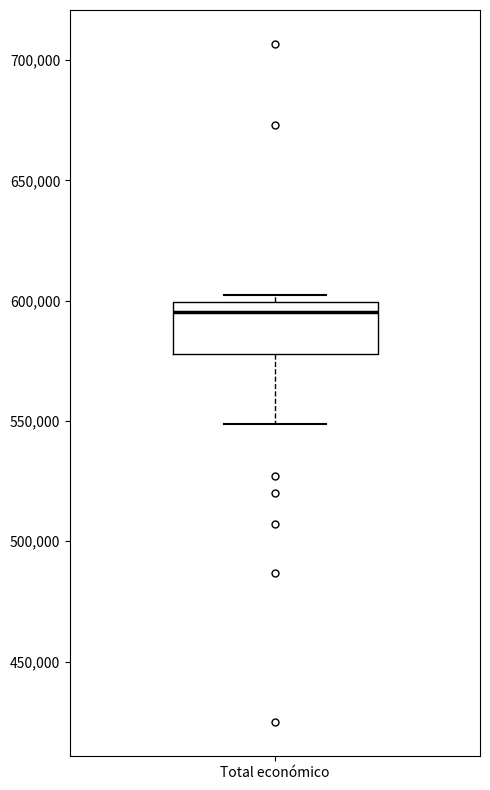

Where does the lower whisker of the box for Total económico end on the y-axis? The values are not printed on the chart, so give them approximately, as read against the axis.

550000